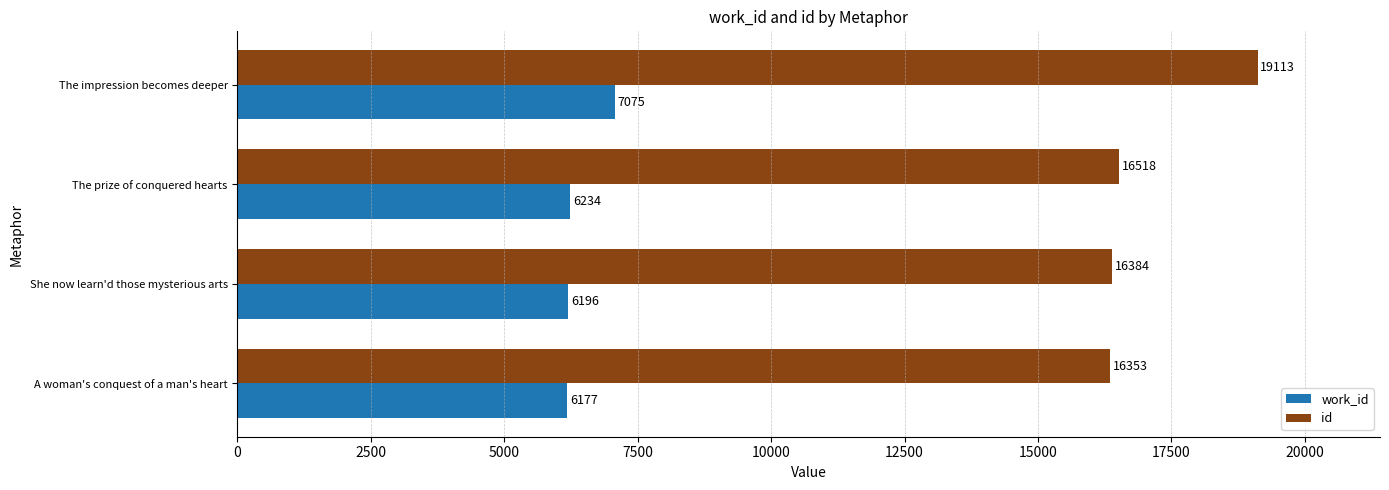

What is the difference between the maximum and minimum values in the work_id series?

898